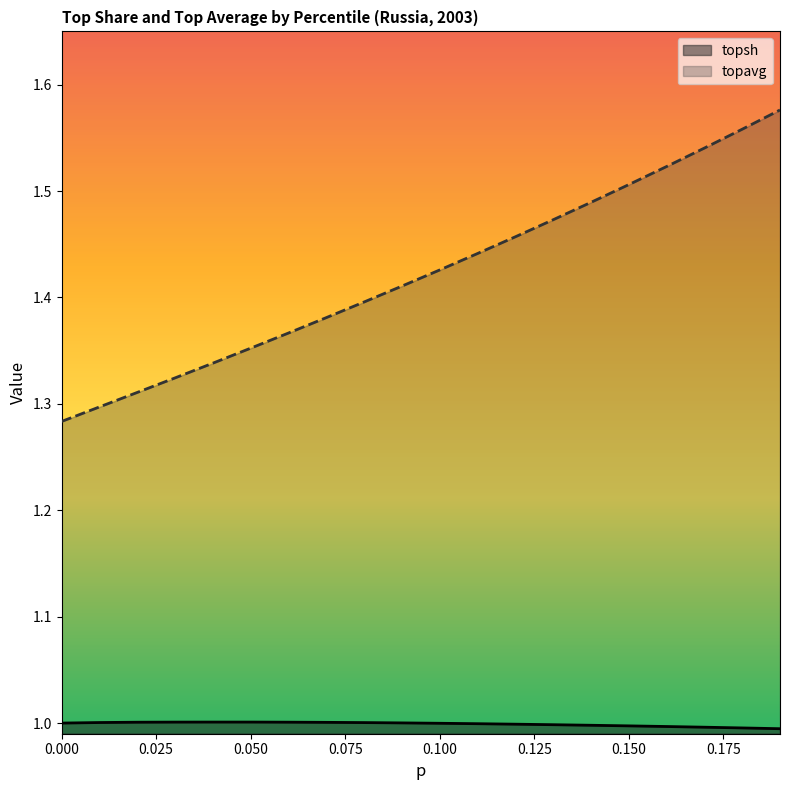

At how many categories does at least one series exceed 1?

20